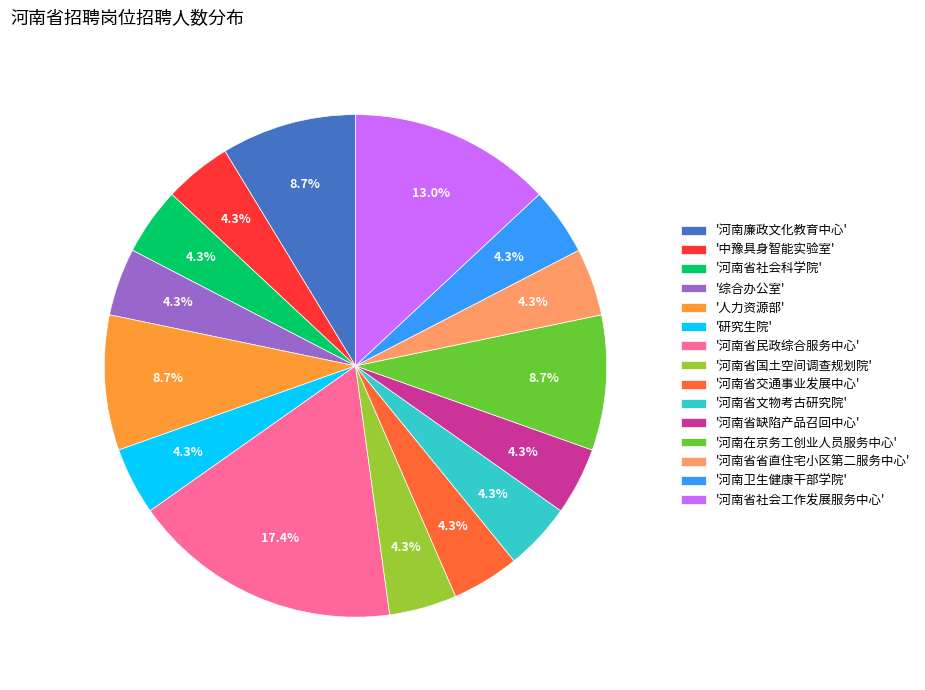

What is the ratio of the value at '河南省社会科学院' to the value at '河南省交通事业发展中心'?

1.0